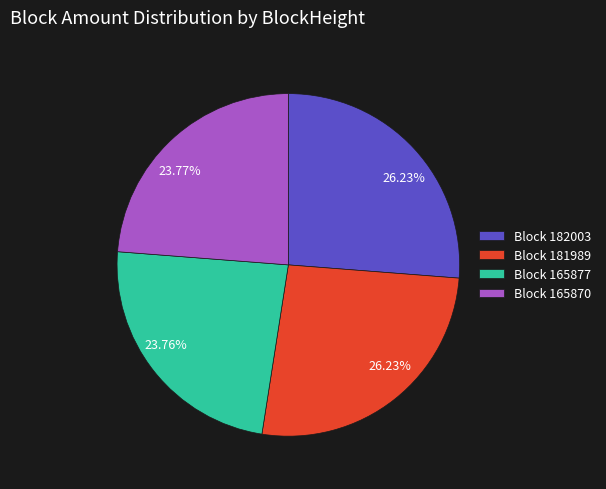

Is there a majority slice in this chart?

No